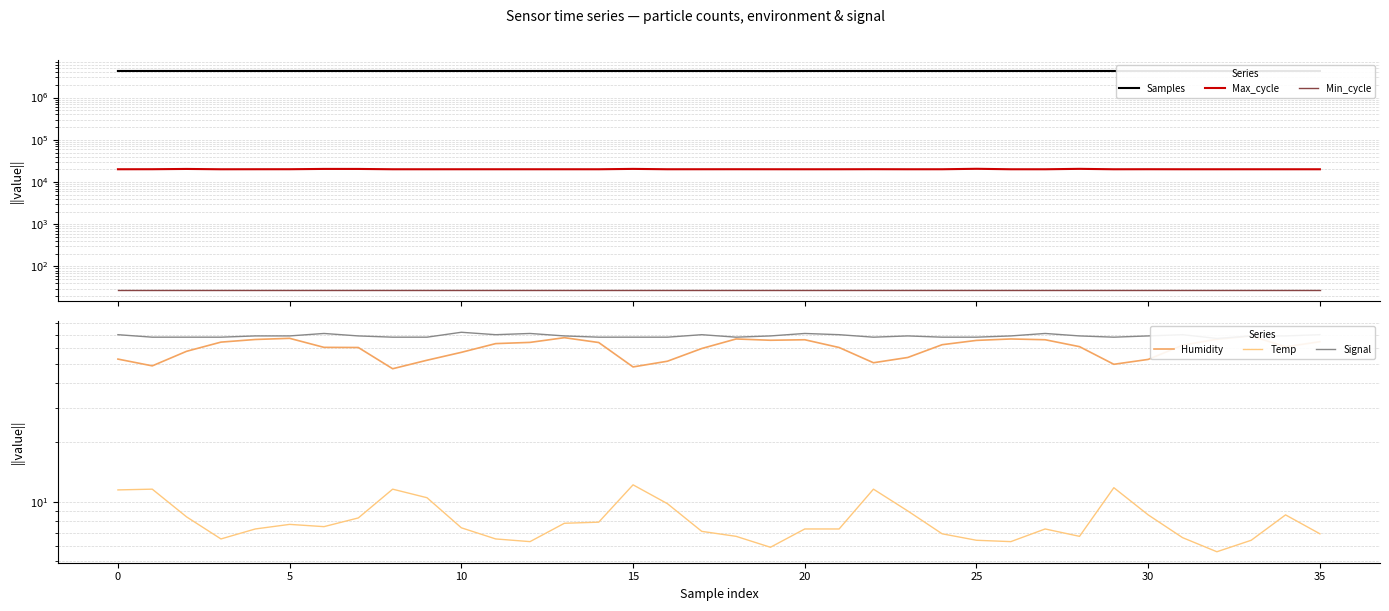

Reading left to right, list all the values displayed in this chart.

Samples: 4265409.0	4265433.0	4266336.0	4266142.0	4265620.0	4267669.0	4266552.0	4267375.0	4265370.0	4265405.0	4265437.0	4265435.0	4265729.0	4266525.0	4266860.0	4265739.0	4265485.0	4265228.0	4265672.0	4248716.0	4265753.0	4267285.0	4265549.0	4265493.0	4265673.0	4265456.0	4267430.0	4265753.0	4267291.0	4265727.0	4265512.0	4265298.0	4266005.0	4248398.0	4266302.0	4267516.0
Max_cycle: 20058.0	20095.0	20394.0	20038.0	20076.0	20091.0	20422.0	20398.0	20051.0	20043.0	20054.0	20057.0	20055.0	20054.0	20047.0	20452.0	20055.0	20068.0	20083.0	20058.0	20039.0	20052.0	20115.0	20046.0	20060.0	20564.0	20046.0	20039.0	20505.0	20043.0	20085.0	20046.0	20043.0	20051.0	20047.0	20051.0
Min_cycle: 27.0	27.0	27.0	27.0	27.0	27.0	27.0	27.0	27.0	27.0	27.0	27.0	27.0	27.0	27.0	27.0	27.0	27.0	27.0	27.0	27.0	27.0	27.0	27.0	27.0	27.0	27.0	27.0	27.0	27.0	27.0	27.0	27.0	27.0	27.0	27.0
Humidity: 52.7	48.7	57.7	64.2	66.2	67.1	60.4	60.3	47.1	52.0	57.0	63.1	64.0	67.6	63.9	48.1	51.4	59.6	66.6	65.6	66.0	60.3	50.5	53.7	62.3	65.5	66.6	66.0	60.9	49.6	52.5	61.9	66.4	69.0	60.8	64.5
Temp: 11.5	11.6	8.4	6.5	7.3	7.7	7.5	8.3	11.6	10.5	7.4	6.5	6.3	7.8	7.9	12.2	9.8	7.1	6.7	5.9	7.3	7.3	11.6	9.0	6.9	6.4	6.3	7.3	6.7	11.8	8.6	6.6	5.6	6.4	8.6	6.9
Signal: 70.0	68.0	68.0	68.0	69.0	69.0	71.0	69.0	68.0	68.0	72.0	70.0	71.0	69.0	68.0	68.0	68.0	70.0	68.0	69.0	71.0	70.0	68.0	69.0	68.0	68.0	69.0	71.0	69.0	68.0	69.0	70.0	67.0	69.0	69.0	70.0